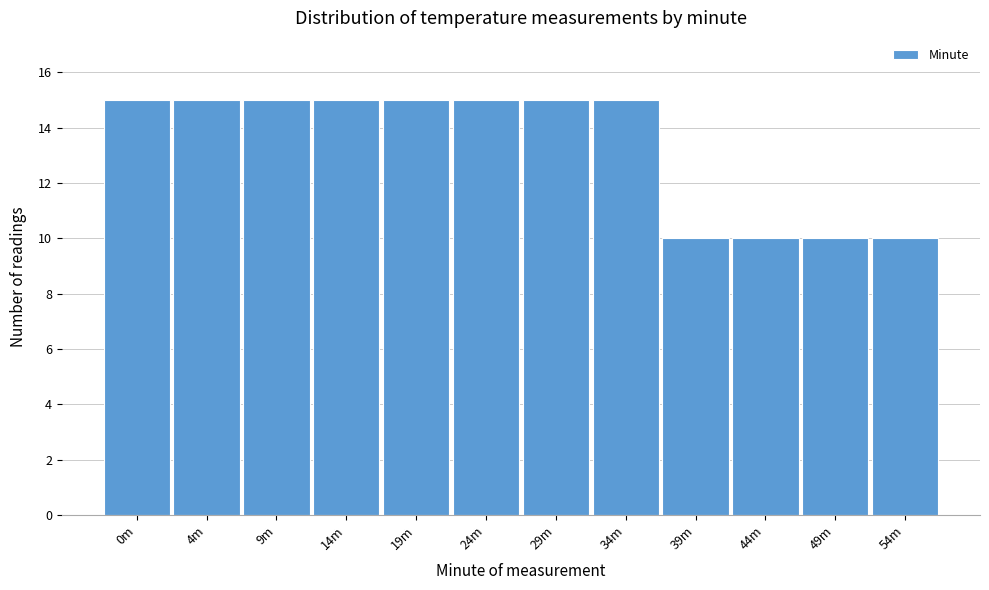

Reading left to right, transcribe all the data shown in this chart.

0m=15	4m=15	9m=15	14m=15	19m=15	24m=15	29m=15	34m=15	39m=10	44m=10	49m=10	54m=10